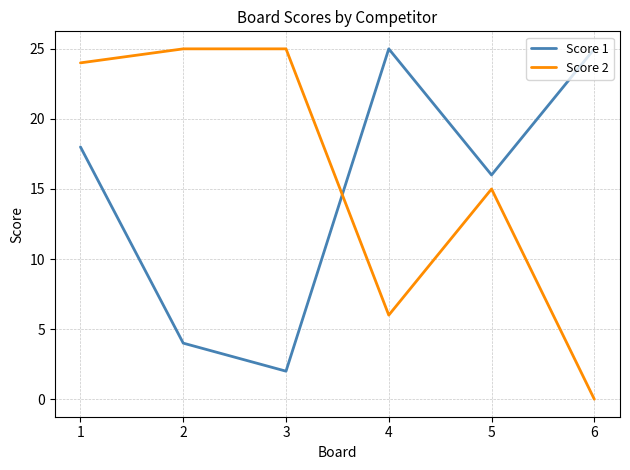

What is the sum of the Score 1 values at 1 and 6?

43